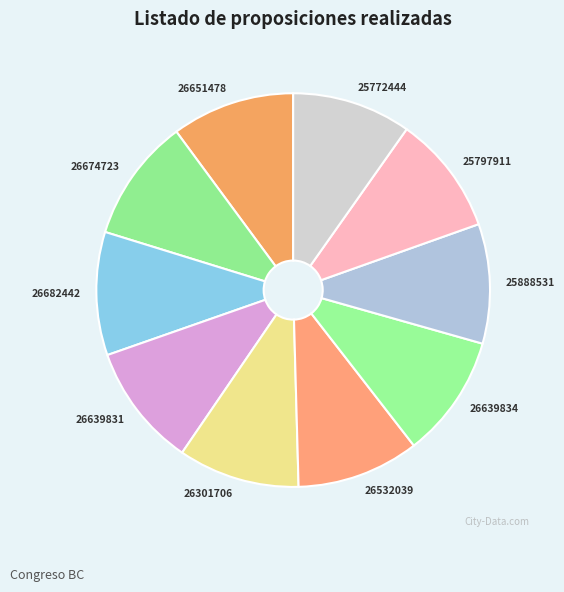

Does 26682442 account for over 50% of the chart?

No